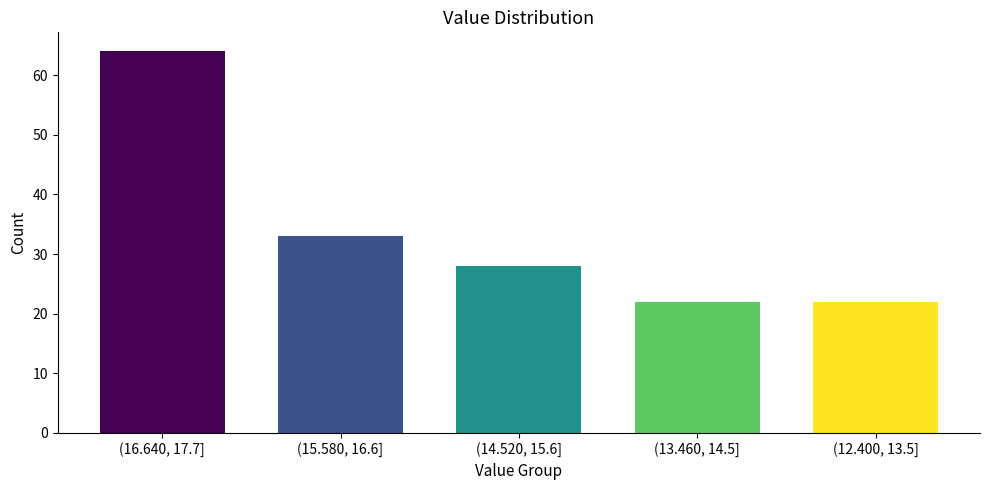

Reading left to right, what are all the values shown in this chart?

64	33	28	22	22